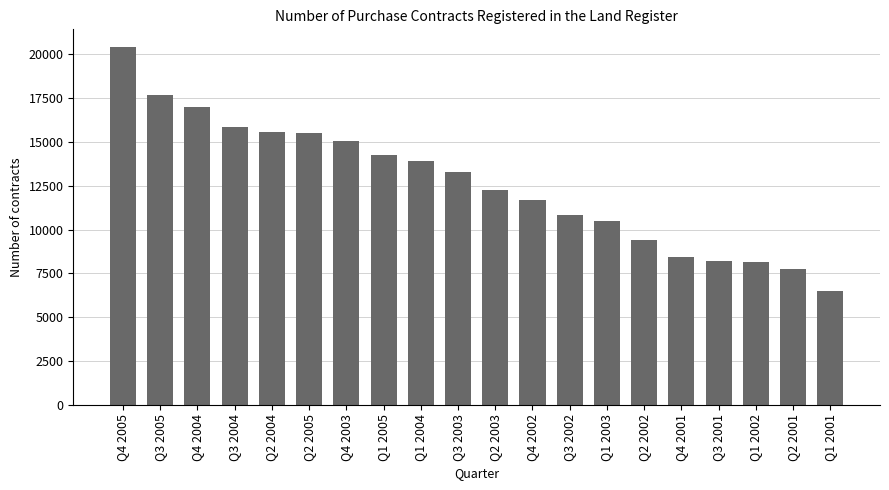

What is the ratio of the value at Q2 2004 to the value at Q1 2003?

1.5